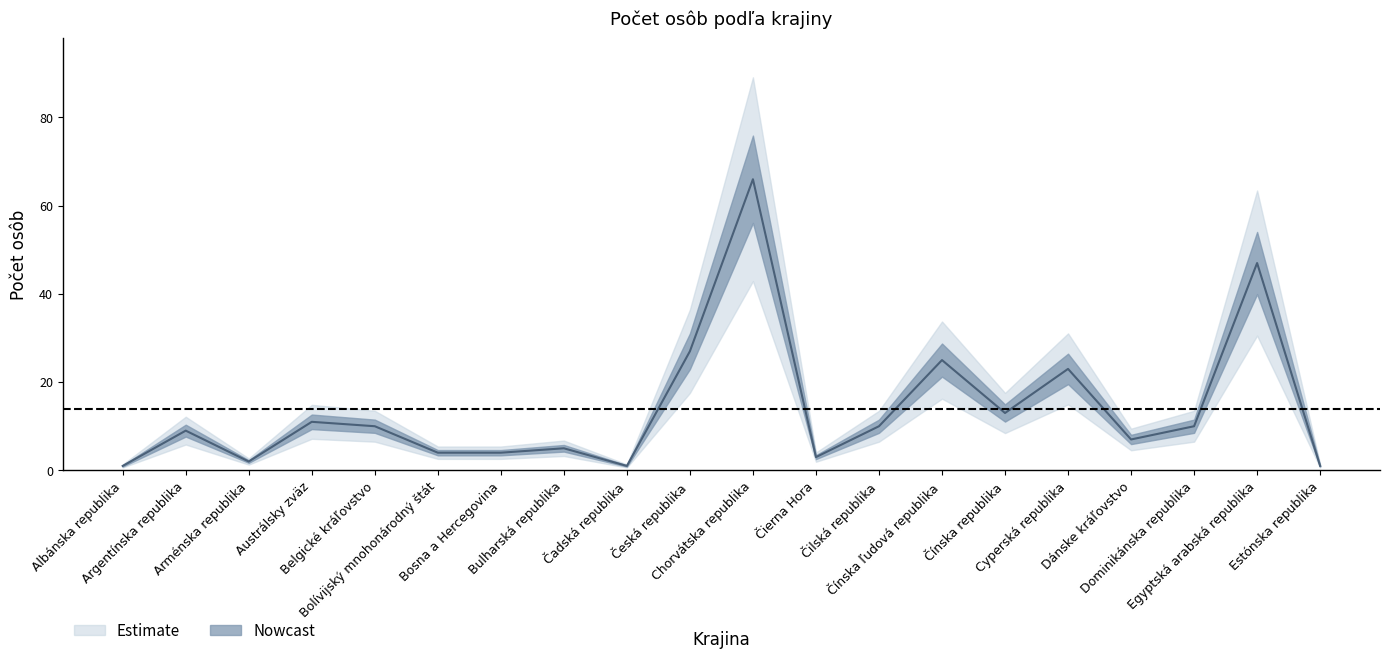

How many interior local valleys (lower than both neighbors) does the data have?

5